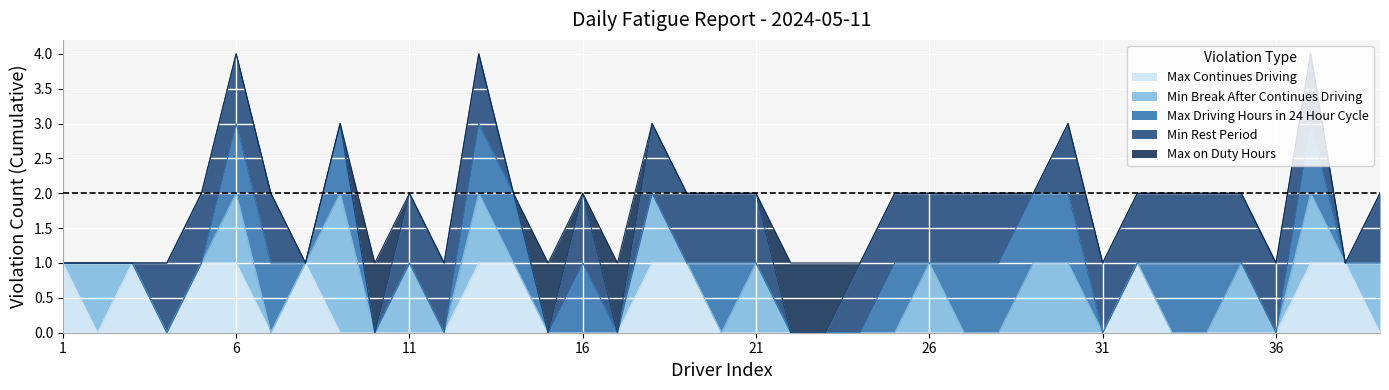

What are all the series names shown in the legend?

Max Continues Driving, Min Break After Continues Driving, Max Driving Hours in 24 Hour Cycle, Min Rest Period, Max on Duty Hours